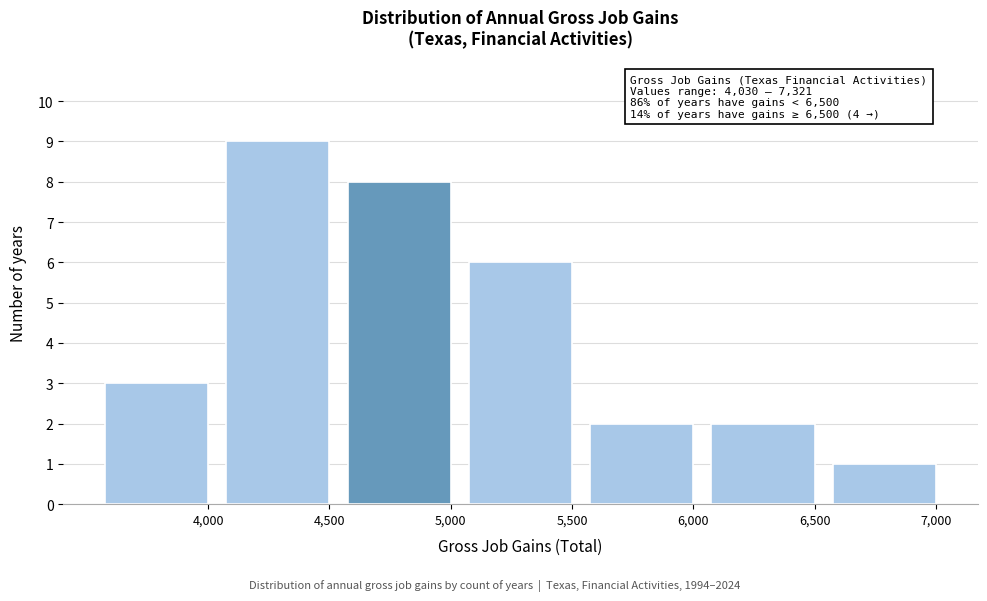

Reading left to right, what are all the values shown in this chart?

3	9	8	6	2	2	1